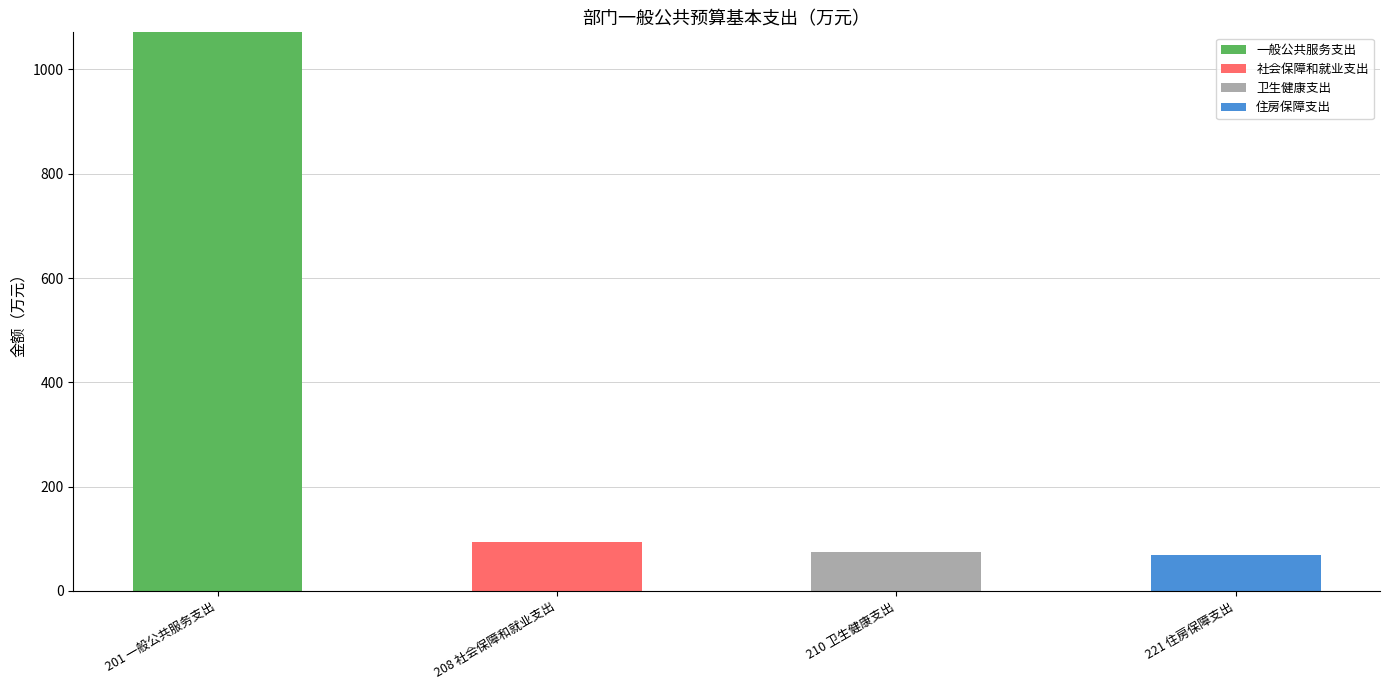

What is the sum of all 一般公共服务支出 values?

1071.2